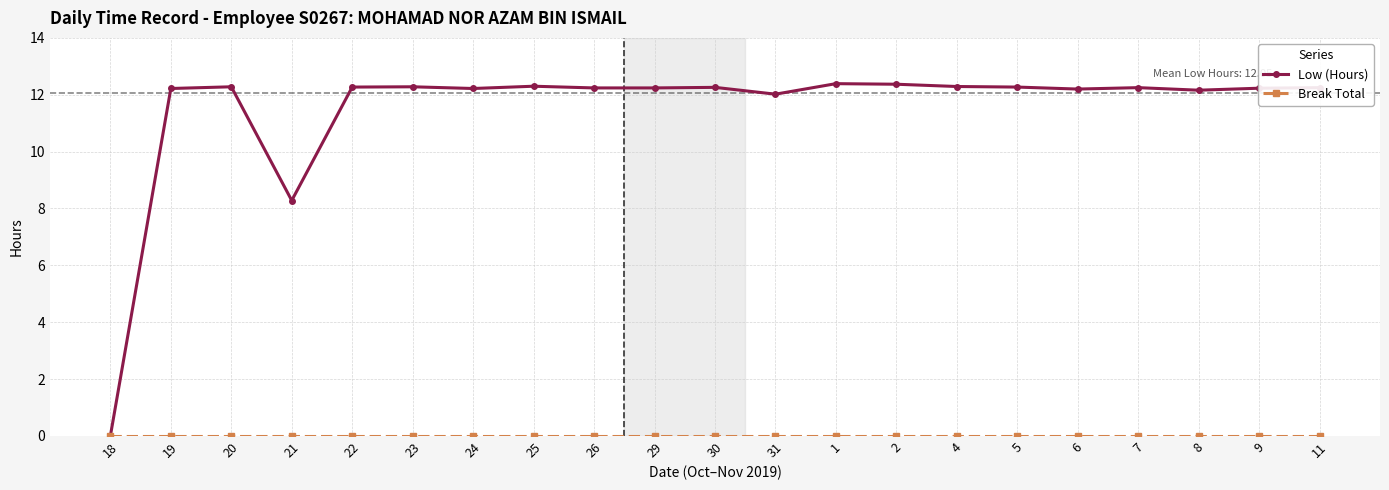

The Low (Hours) series shows 6.5 at 24. True or false?

False